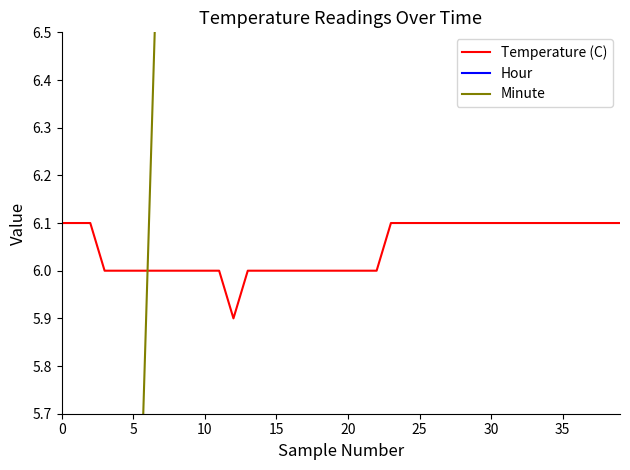

The value of Temperature (C) at 10 is 6.0. True or false?

True